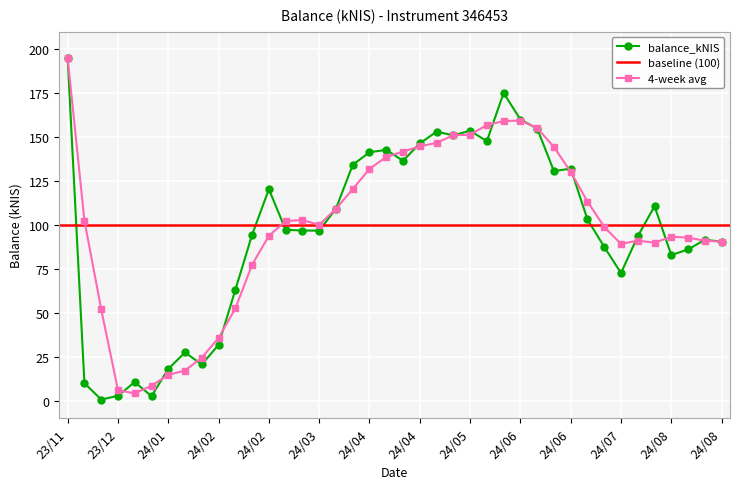

At which label does the data first exceed 97?

23/11